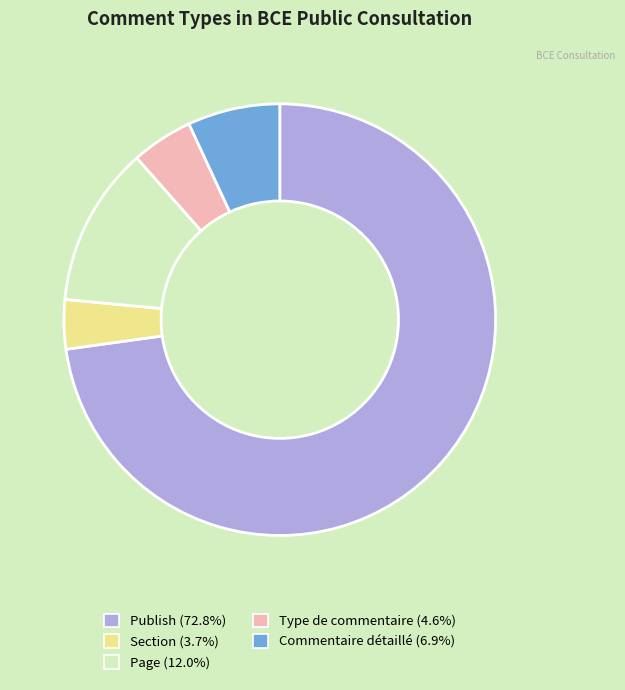

Rank the categories by value from lowest to highest.

Section, Type de commentaire, Commentaire détaillé, Page, Publish